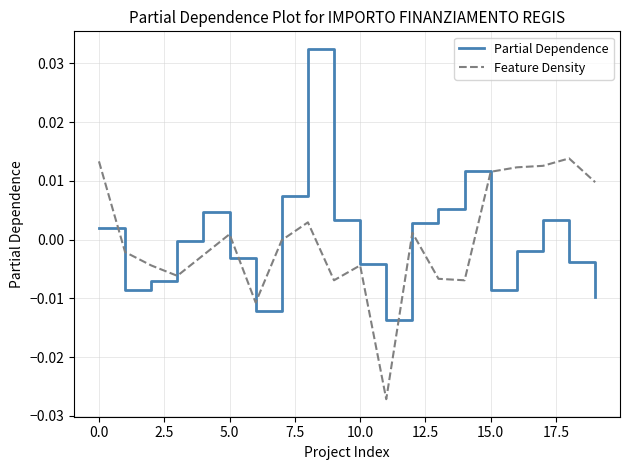

List the series in order of their peak value, highest first.

Partial Dependence, Feature Density